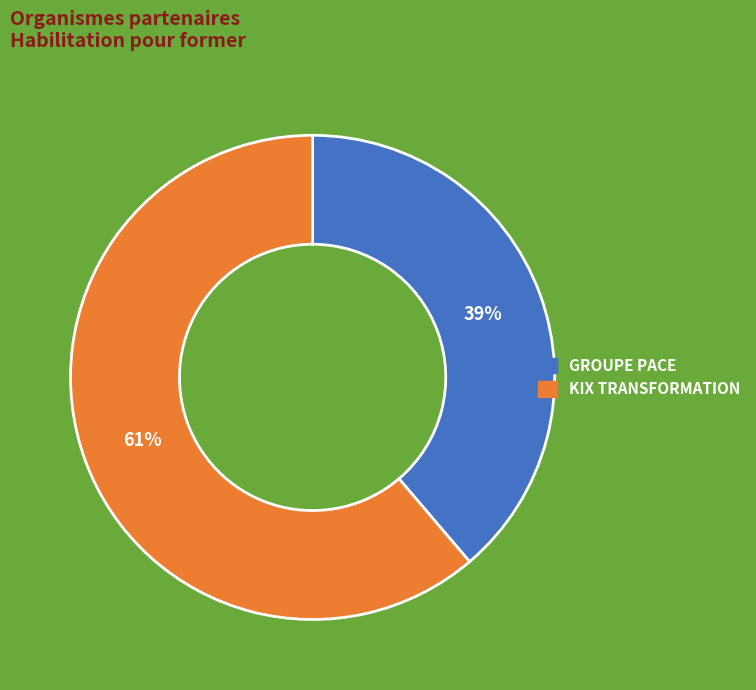

The KIX TRANSFORMATION slice represents 47% of the pie. True or false?

False